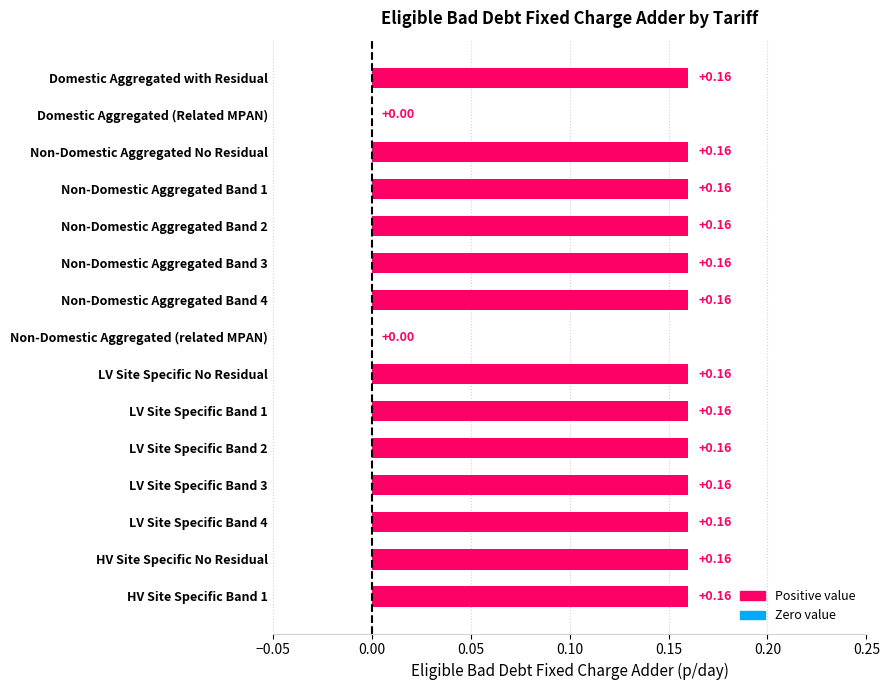

How many positive values are there?

13